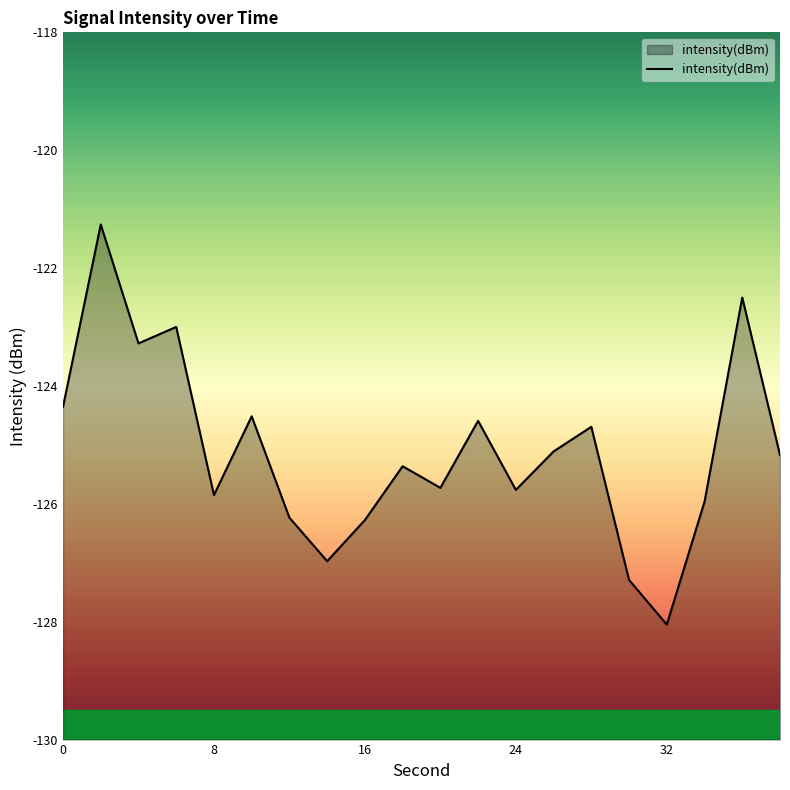

At which category does the chart reach its peak across all series?

2